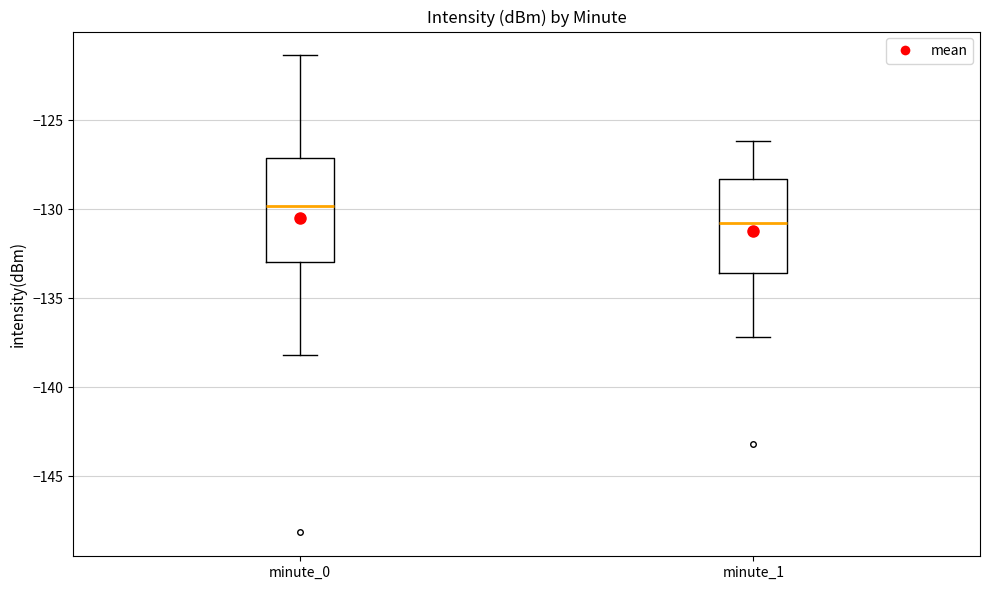

Reading left to right, read every box against the y-axis: the position of its median line, the range the box covers, and the ends of its whiskers. The values are not printed on the chart, so give them approximately, as read against the axis.

minute_0: median -130.0, box -133.0 to -127.0, whiskers -138.0 to -121.5
minute_1: median -131.0, box -133.5 to -128.5, whiskers -137.0 to -126.0